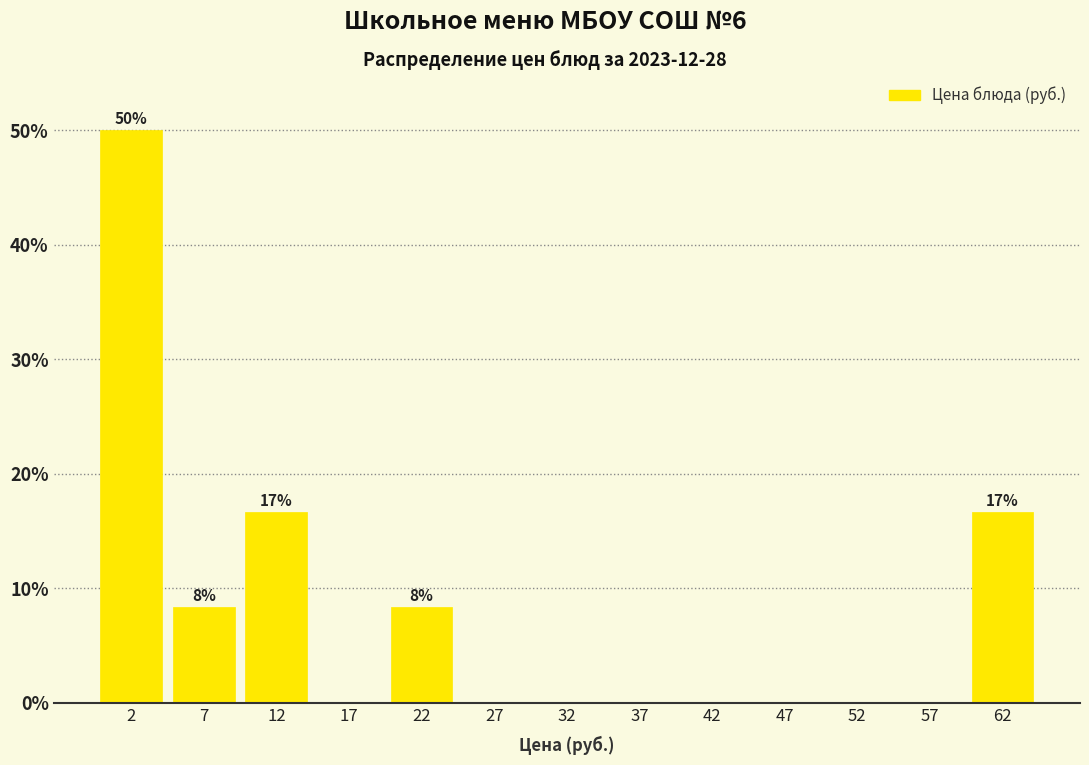

Which range on the x-axis has the tallest bar?

0 to 5